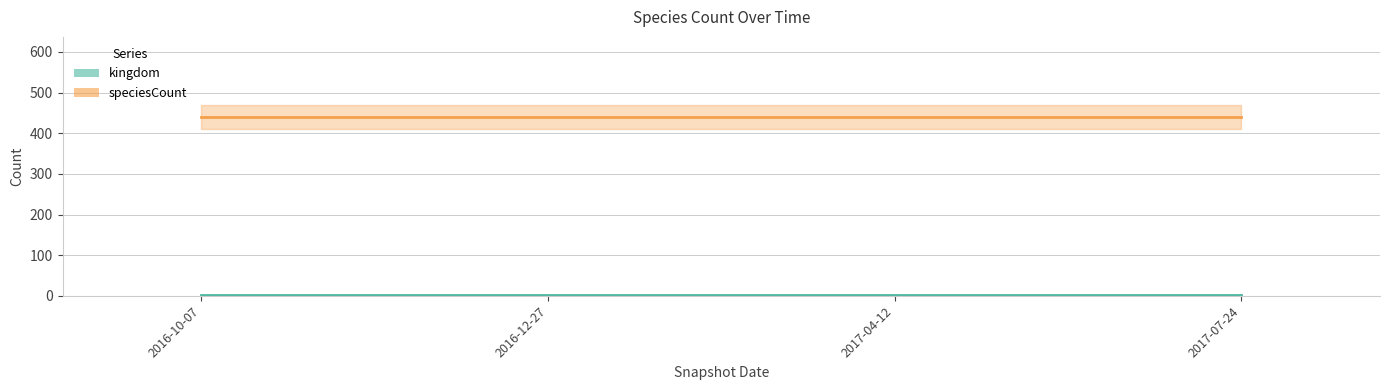

Reading left to right, extract all data points from this chart.

kingdom: 2016-10-07=1	2016-12-27=1	2017-04-12=1	2017-07-24=1
speciesCount: 2016-10-07=440	2016-12-27=440	2017-04-12=440	2017-07-24=440